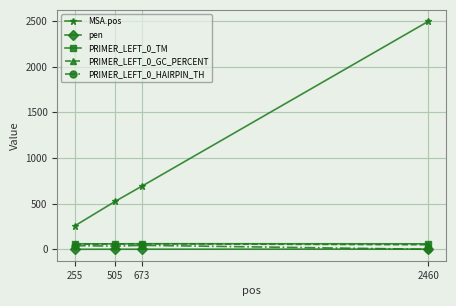

Is the value of pen at 255 greater than the value of MSA.pos at 255?

No